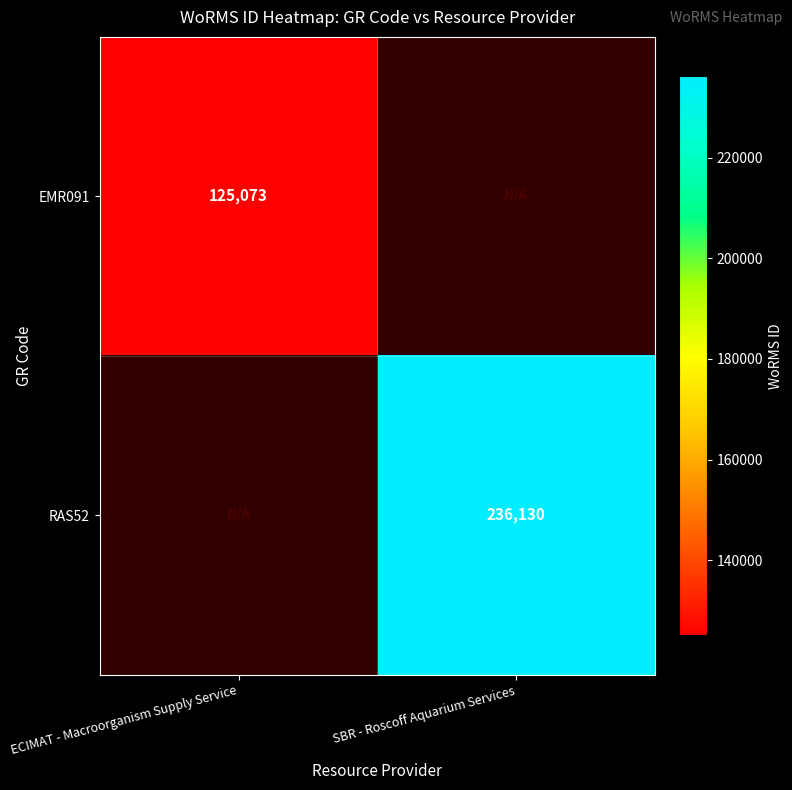

The EMR091 series shows 125073 at ECIMAT - Macroorganism Supply Service. True or false?

True